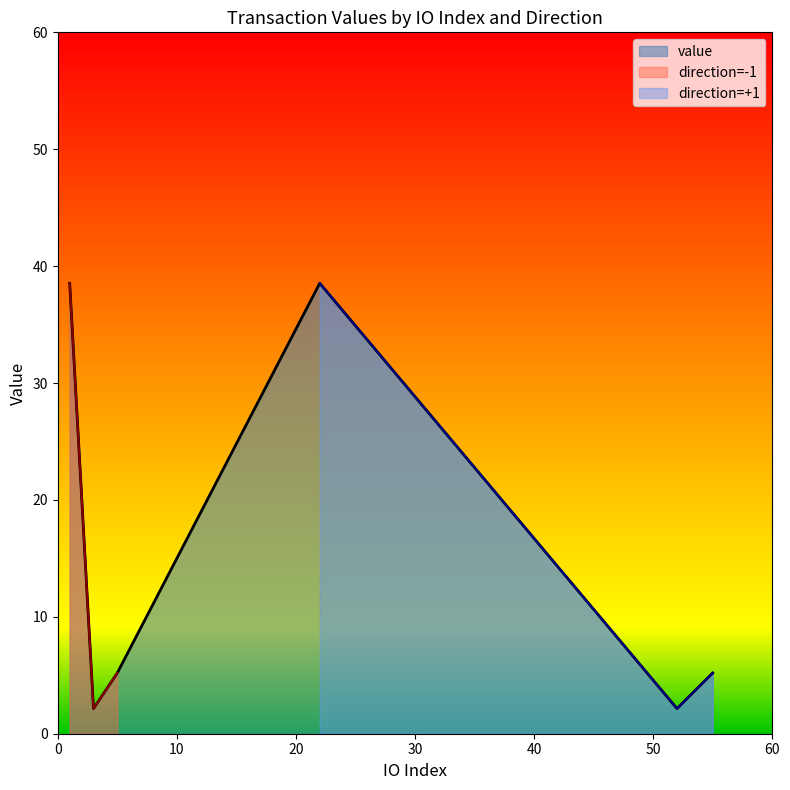

True or false: there are more than 2 points higher than both neighbors.

False